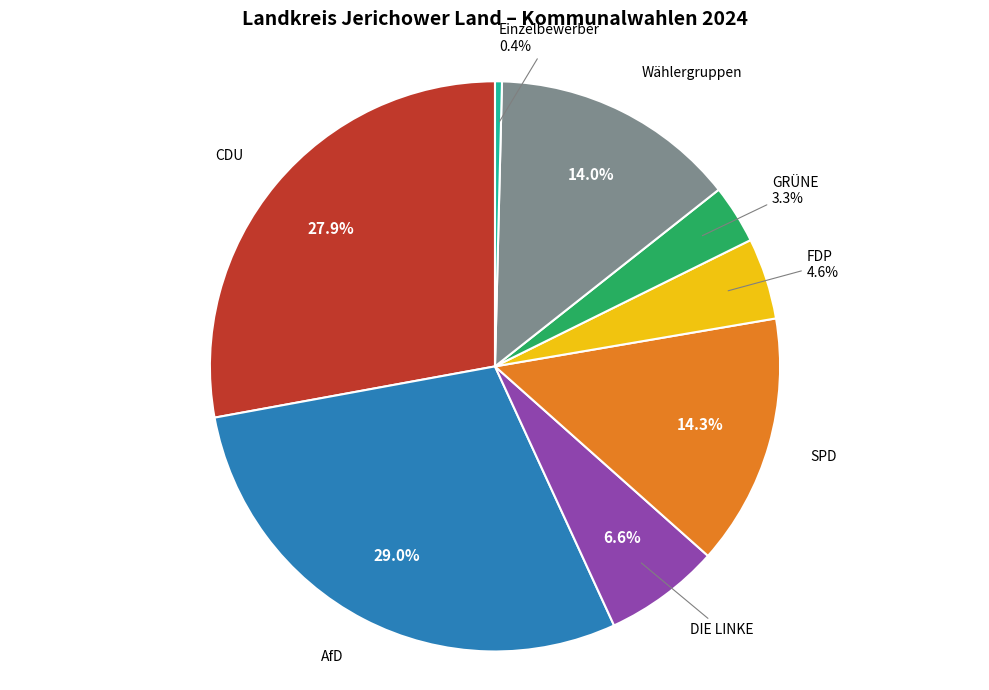

What percentage do FDP and GRÜNE together represent?

7.9%